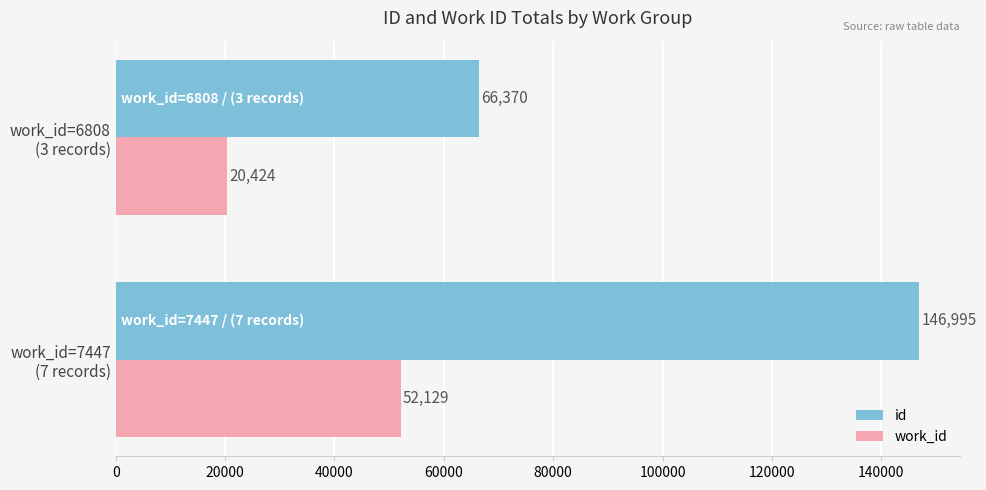

Which series has the largest range (max minus min)?

id